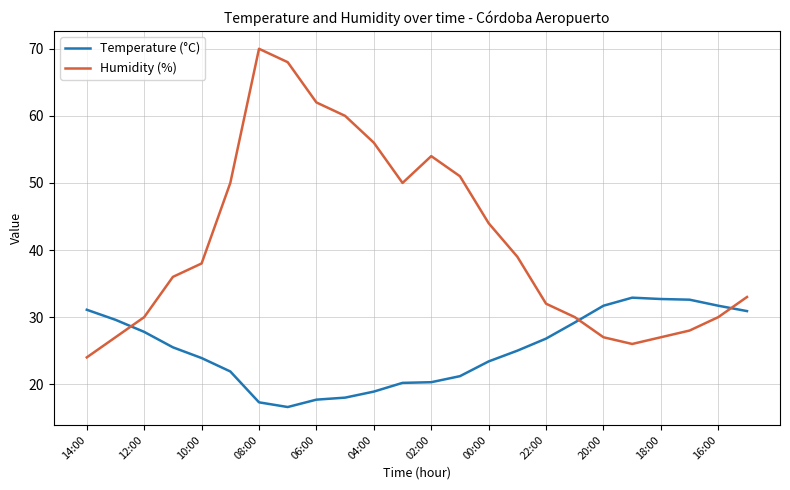

What is the difference between the maximum and minimum values in the Humidity (%) series?

46.0